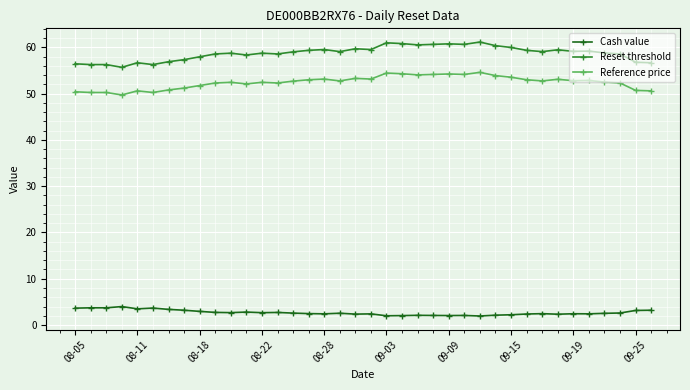

What are all the series names shown in the legend?

Cash value, Reset threshold, Reference price